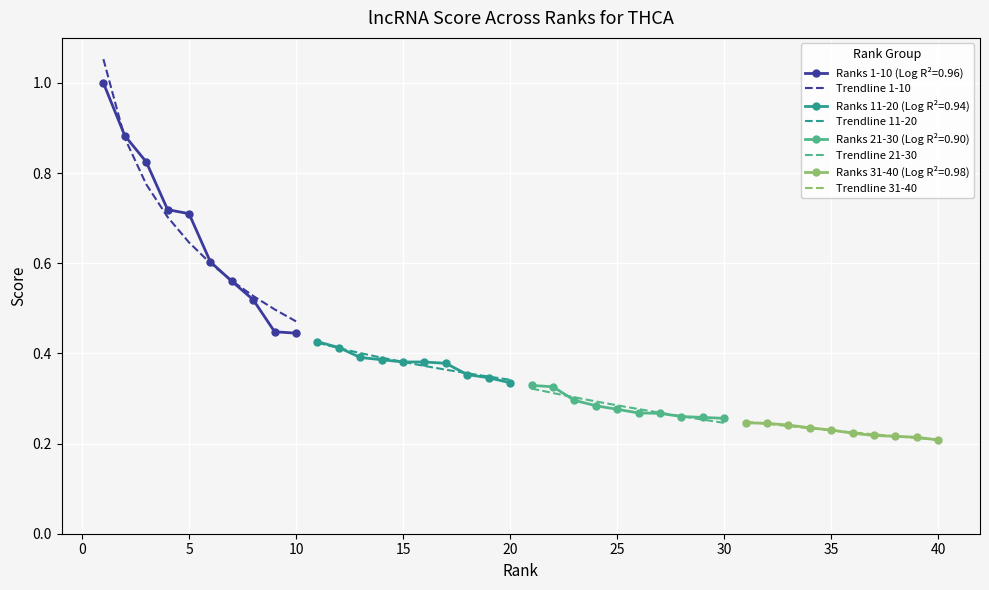

Which series has the largest total across all categories?

Trendline 1-10